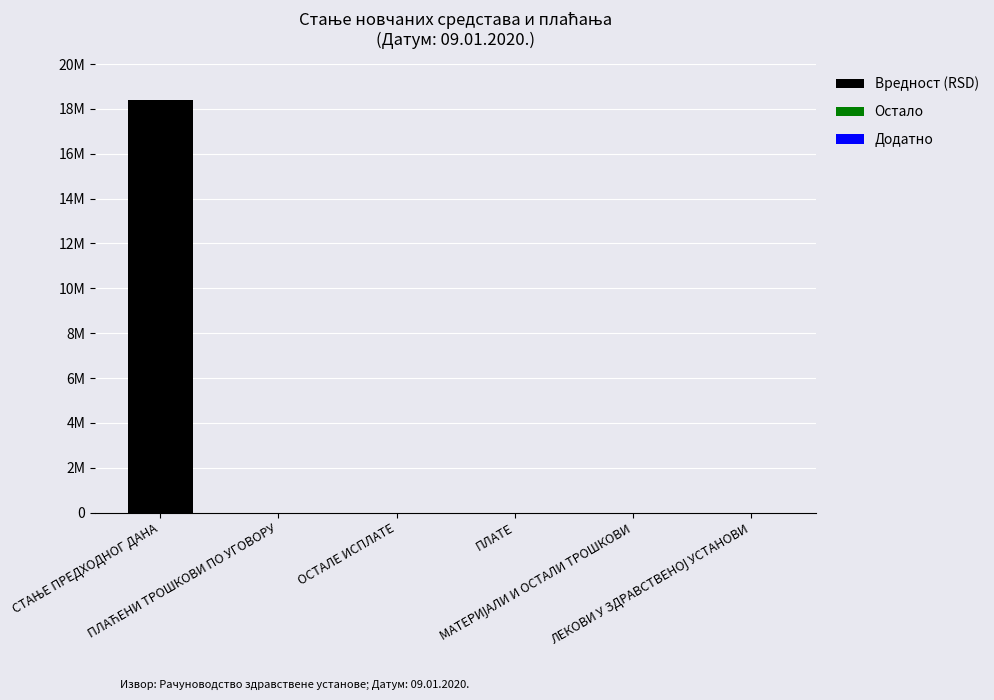

What position from the right is ПЛАТЕ?

3